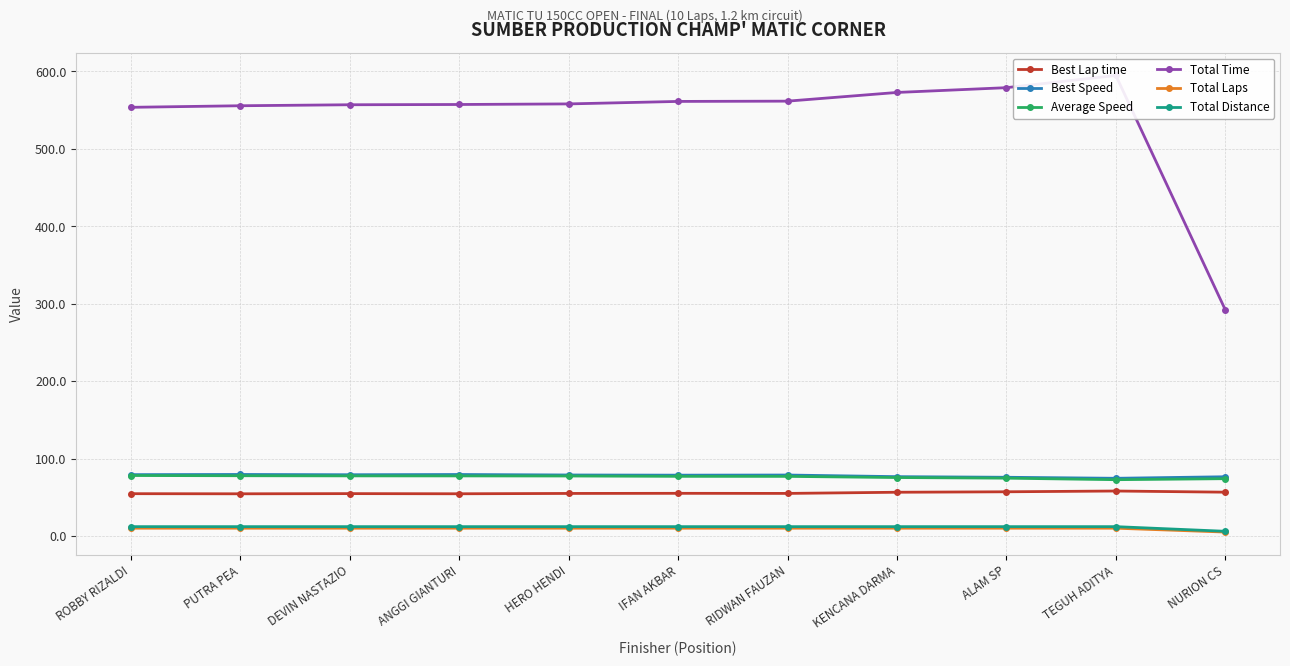

How many lines are shown in the chart?

6